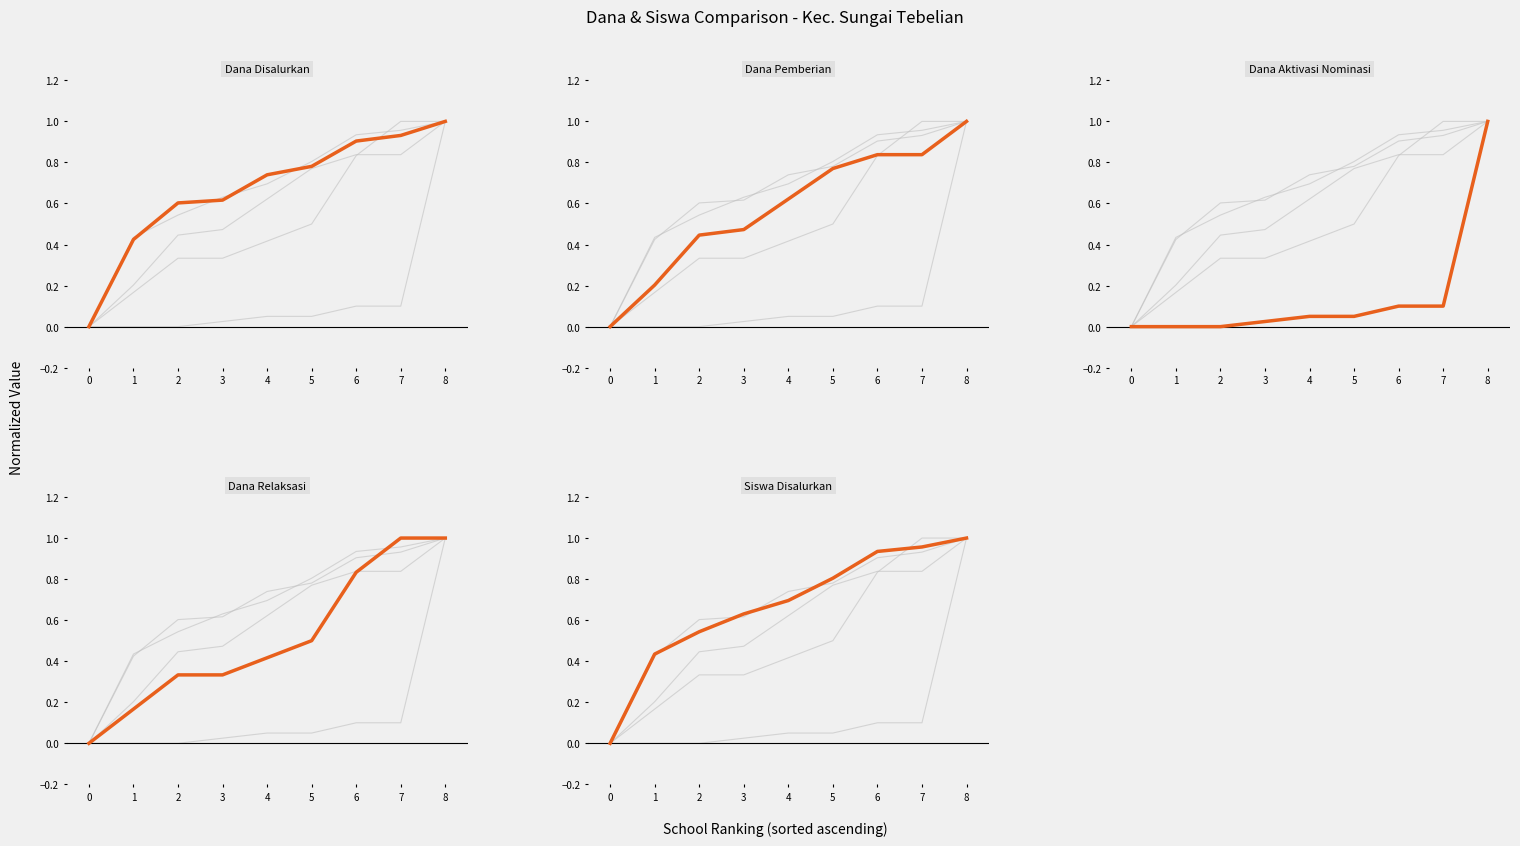

True or false: Dana Pemberian has more than 2 points higher than both neighbors.

False